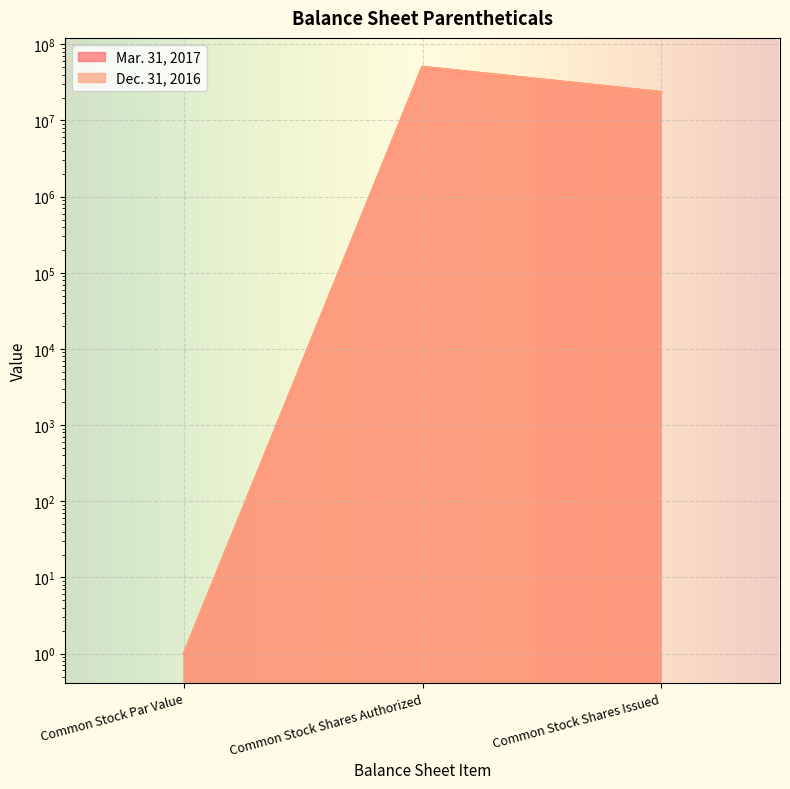

What is the difference between the Mar. 31, 2017 values at Common Stock Shares Authorized and Common Stock Par Value?

49999999